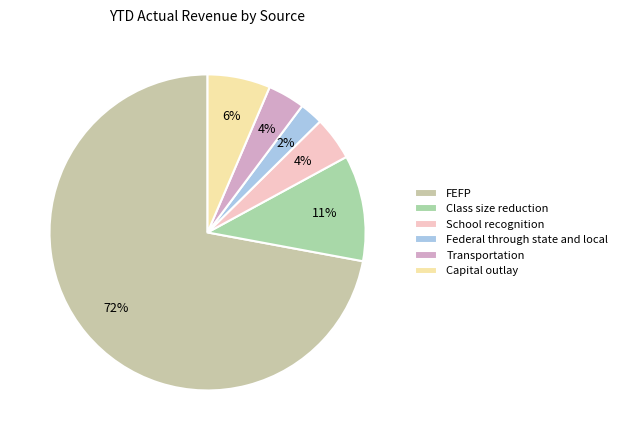

The Federal through state and local slice represents 2% of the pie. True or false?

True